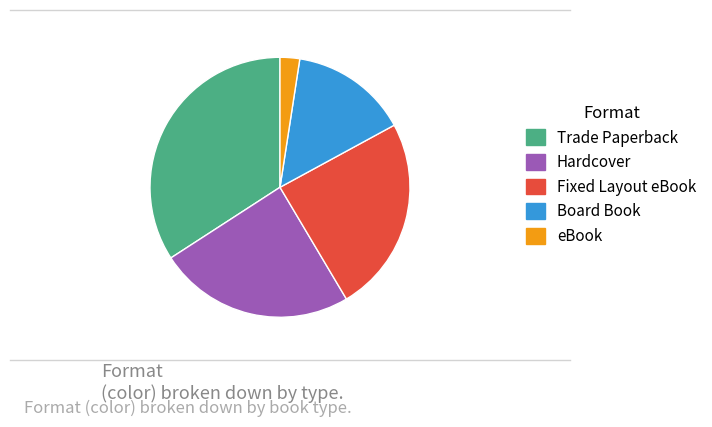

Which has a higher value, eBook or Fixed Layout eBook?

Fixed Layout eBook